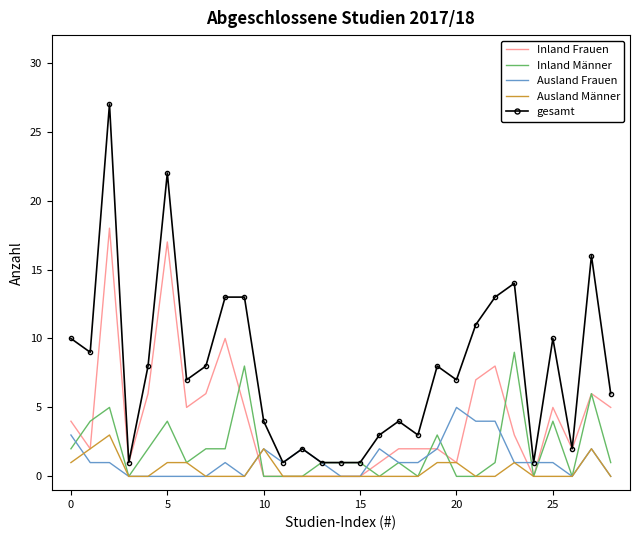

Which series has the largest range (max minus min)?

gesamt